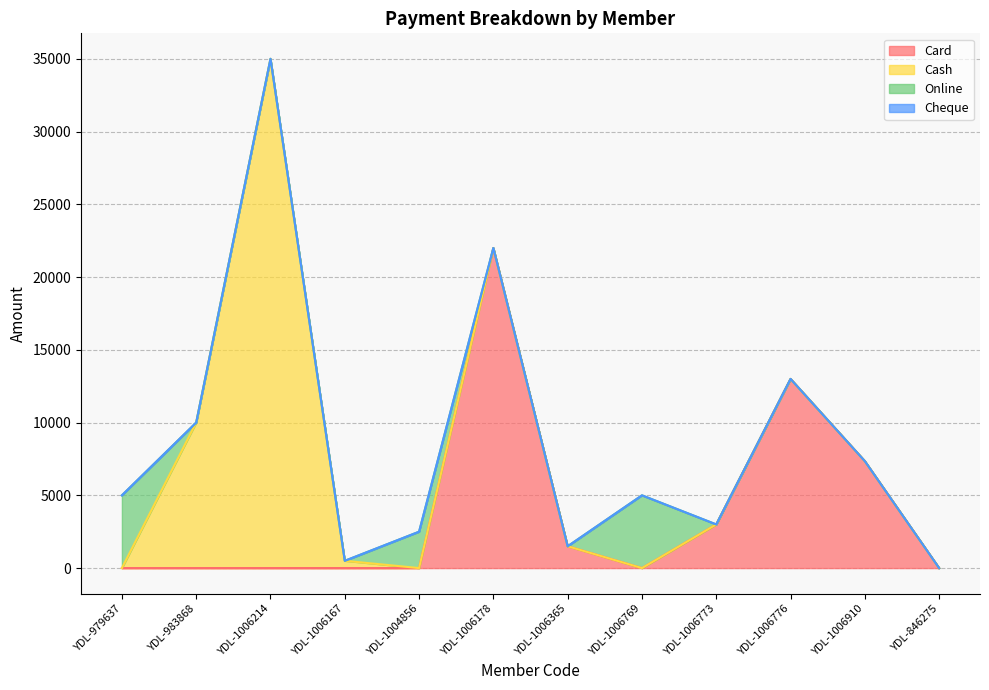

What is the sum of the Card values at YDL-1006178 and YDL-979637?

22000